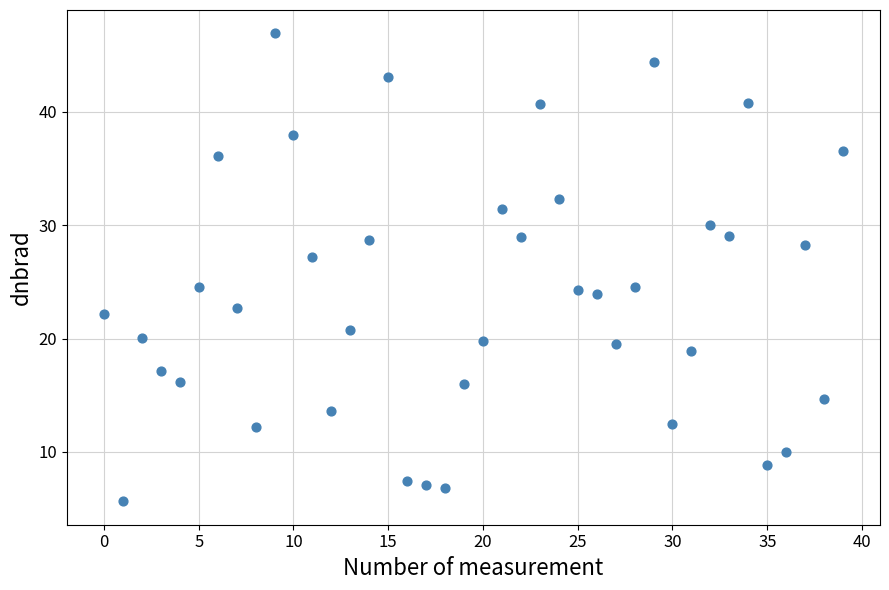

What is the range of Y values (max minus min)?

41.3